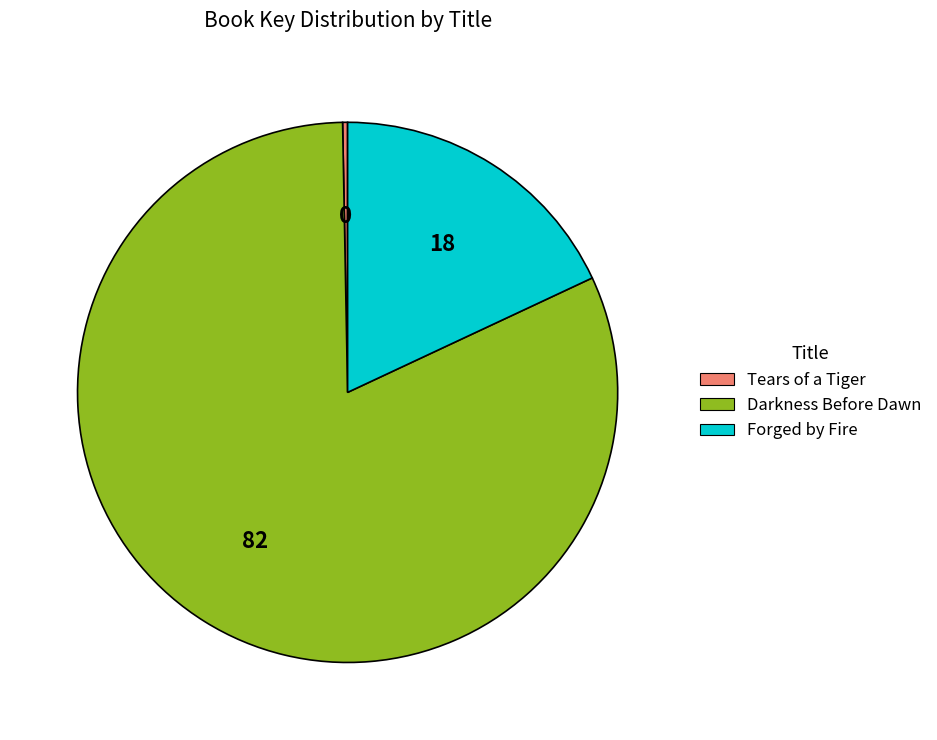

How many slices are in this pie chart?

3